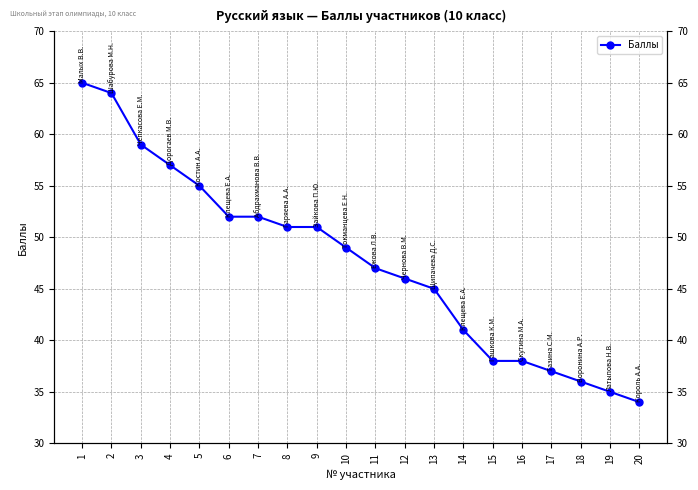

Does the chart have visible grid lines?

Yes